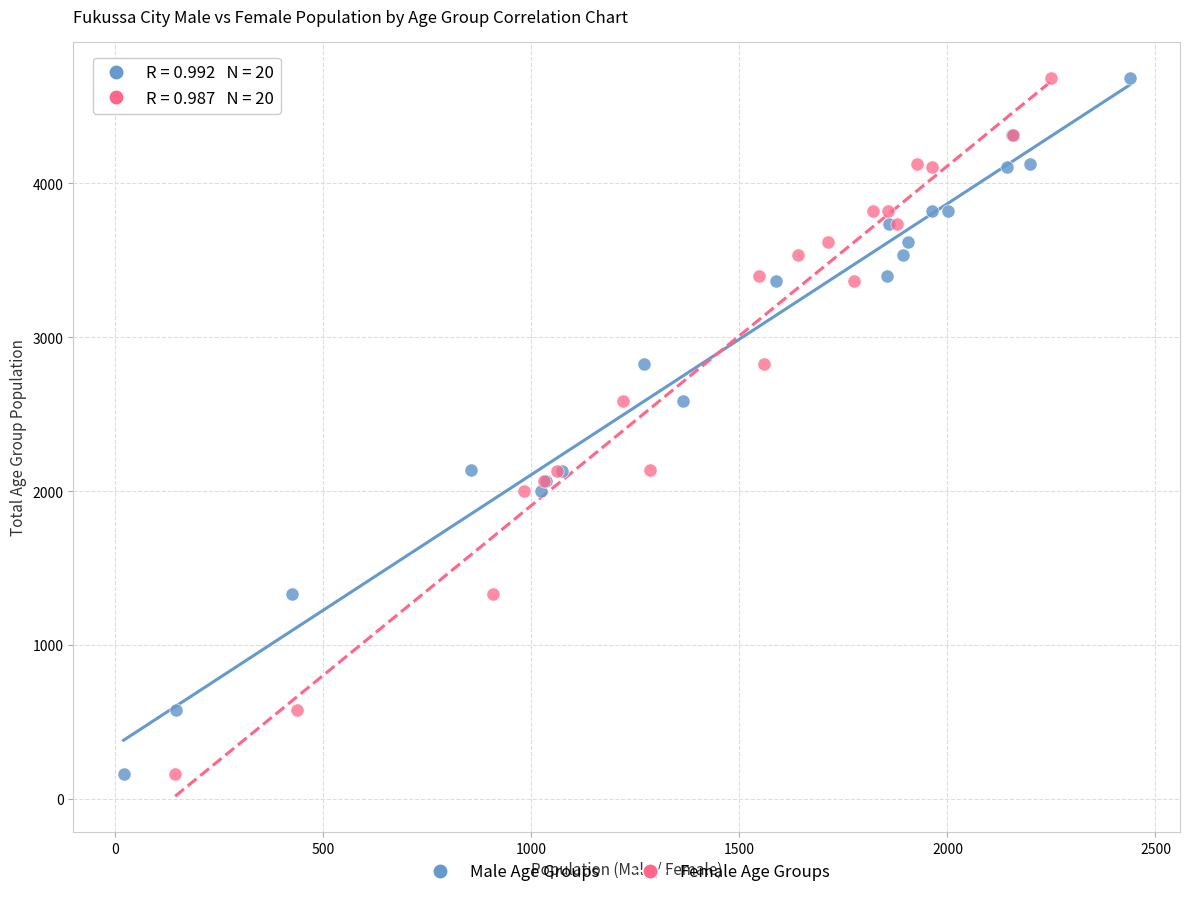

What are all the series names shown in the legend?

Male Age Groups, Female Age Groups